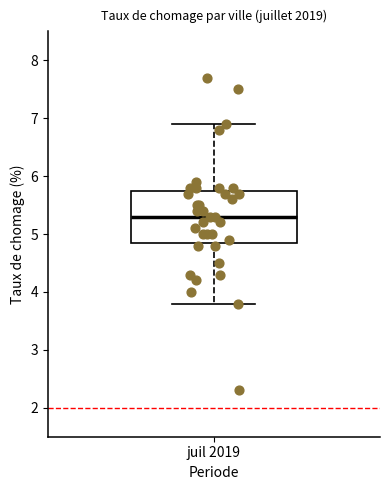

Where is the upper edge of the box for juil 2019 on the y-axis? The values are not printed on the chart, so give them approximately, as read against the axis.

5.8